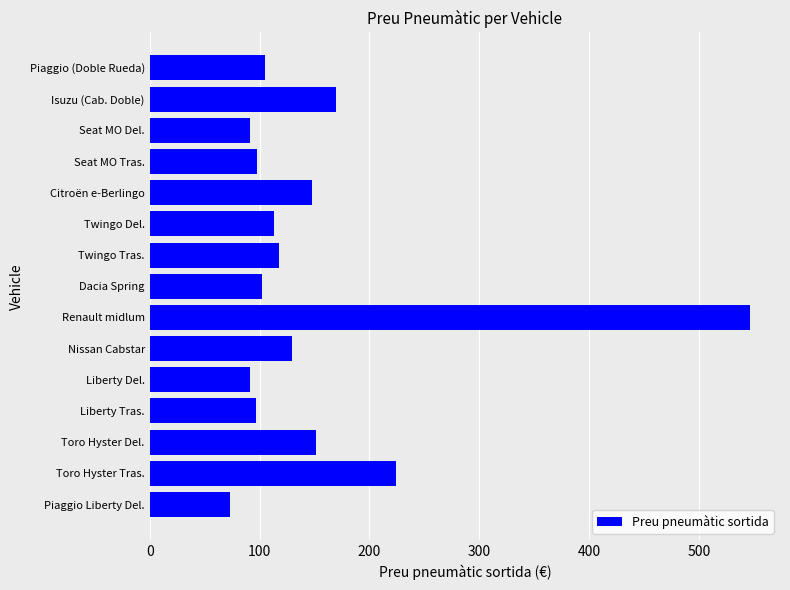

Are the bars horizontal?

Yes